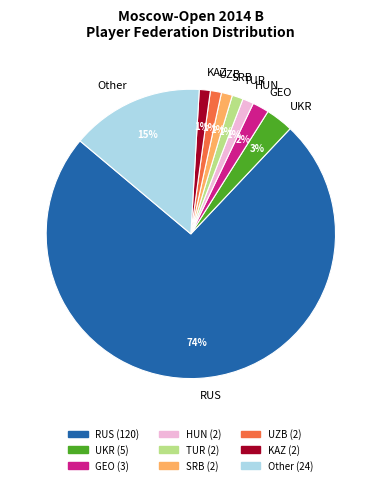

The KAZ slice represents 11% of the pie. True or false?

False